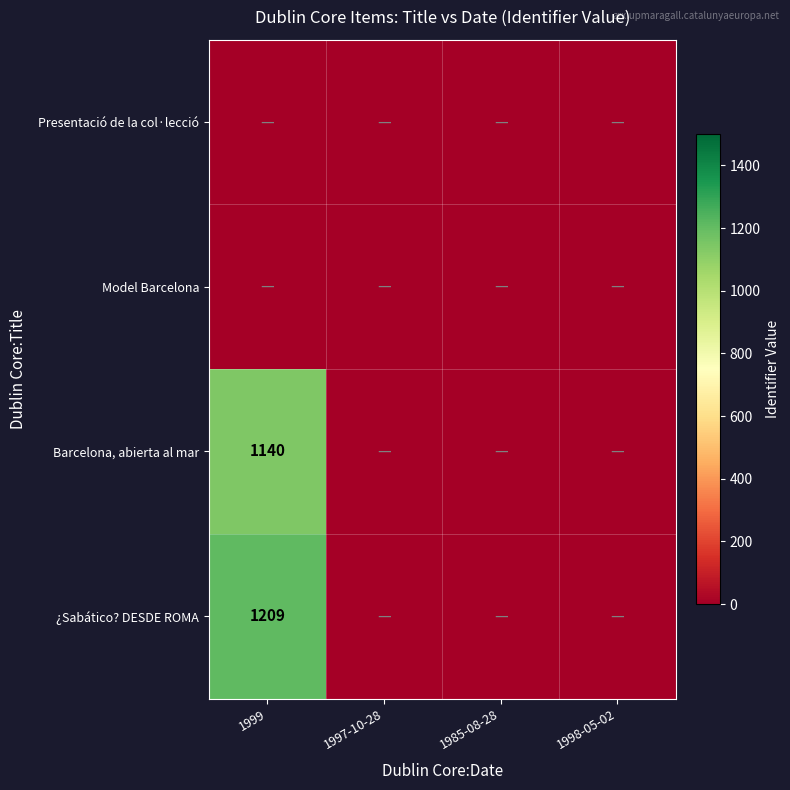

Which category has the highest value across all series?

1999